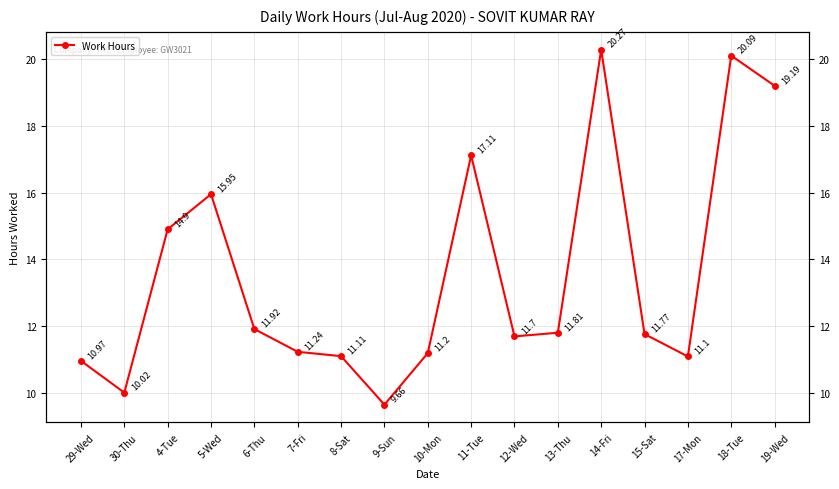

Reading left to right, transcribe all the data shown in this chart.

11.0	10.0	14.9	15.9	11.9	11.2	11.1	9.7	11.2	17.1	11.7	11.8	20.3	11.8	11.1	20.1	19.2